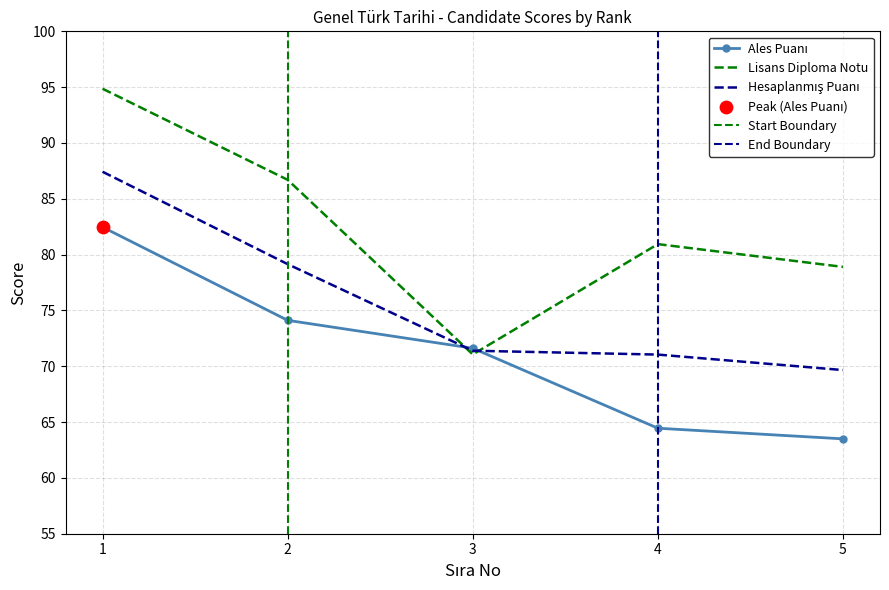

Which series reaches the minimum Y coordinate?

Ales Puanı